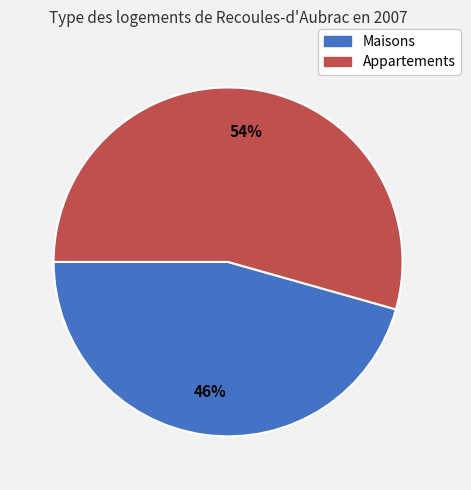

How many slices are in this pie chart?

2